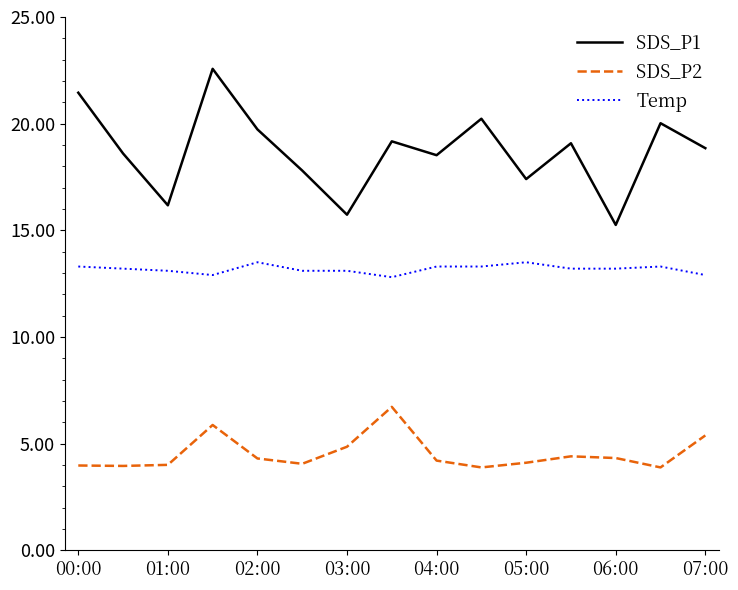

True or false: Temp and SDS_P2 intersect in this chart.

False